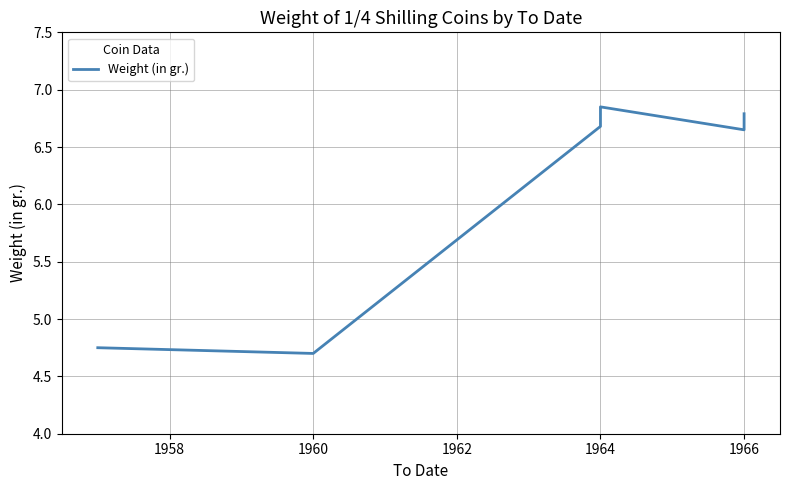

Is this an area chart (filled region under the line)?

No